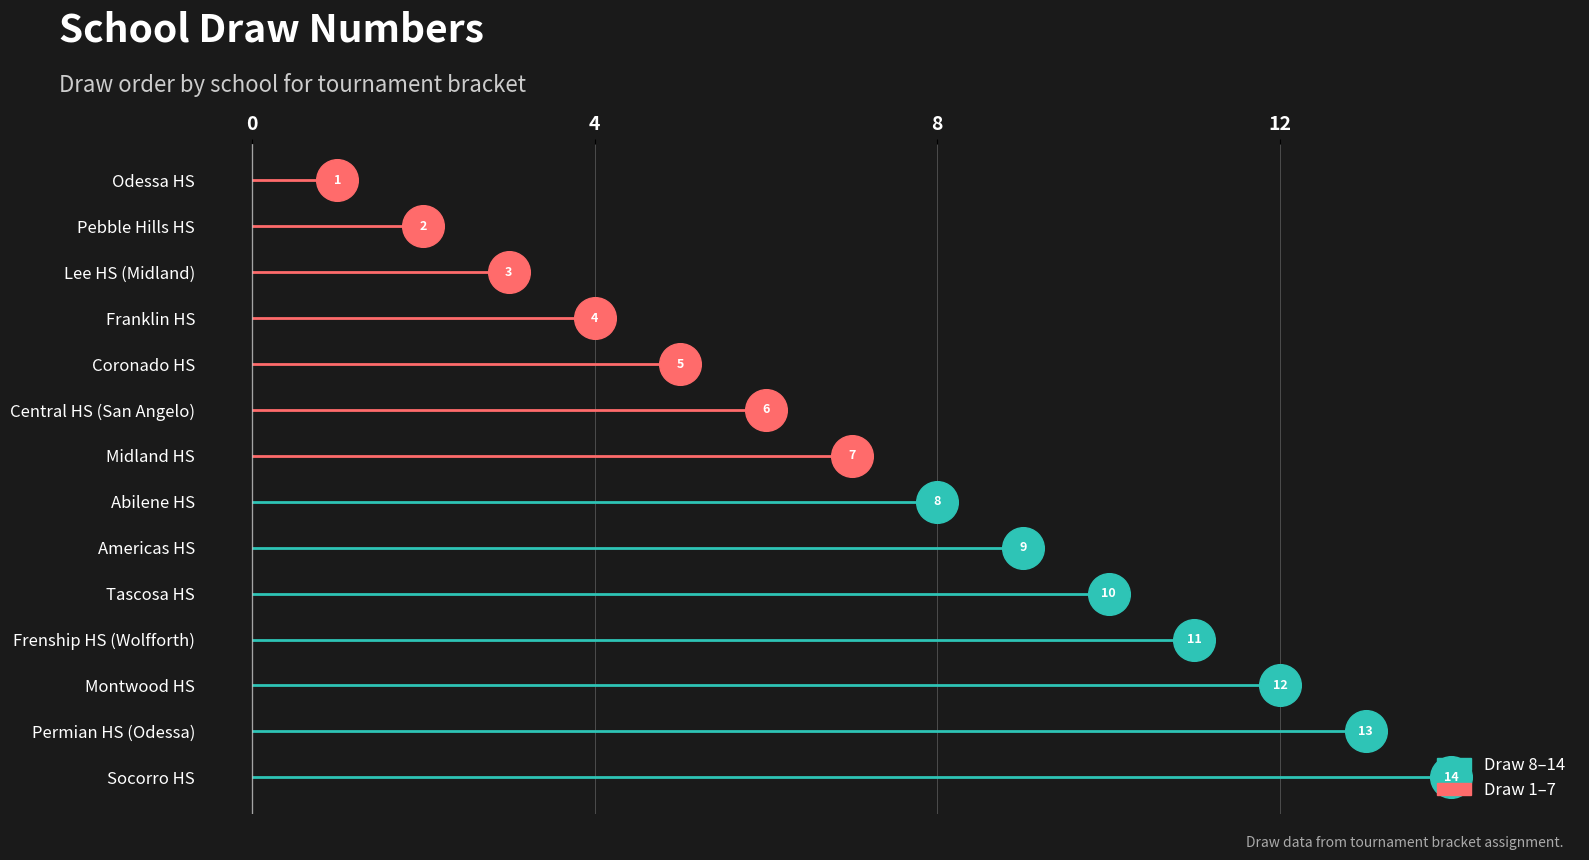

What is the change in value from Lee HS (Midland) to Abilene HS?

+5